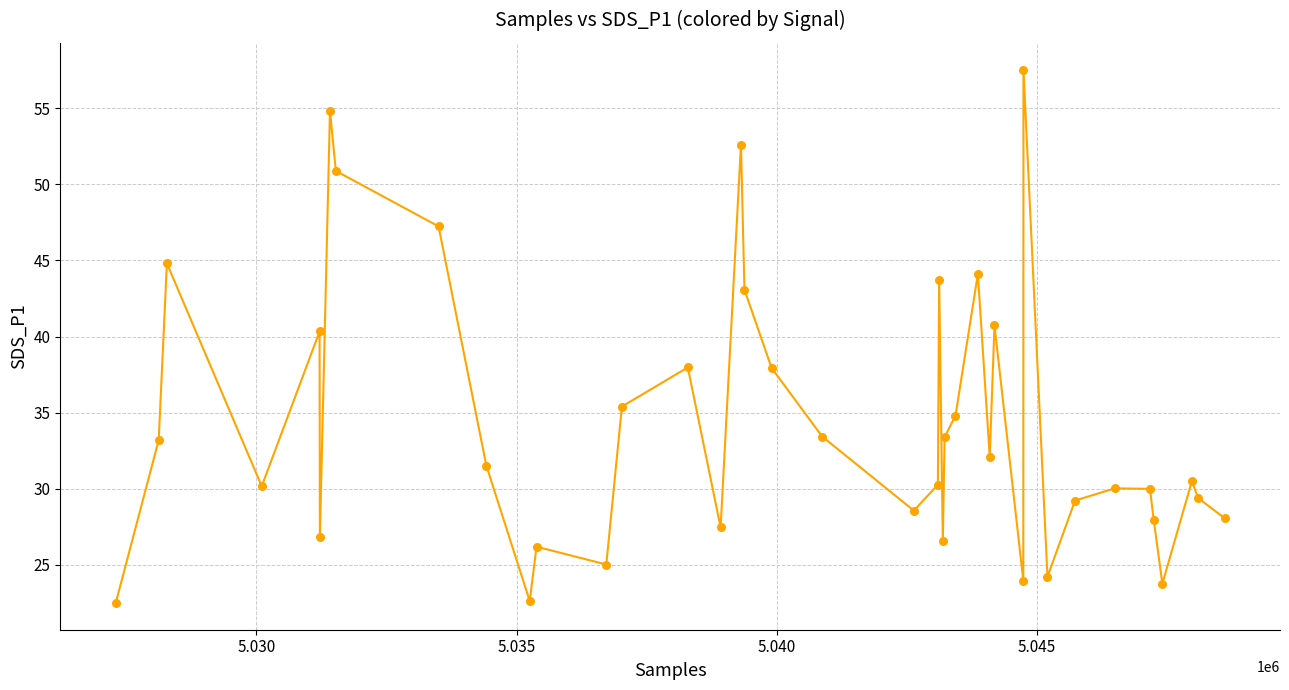

What is the minimum value shown in the chart?

22.5